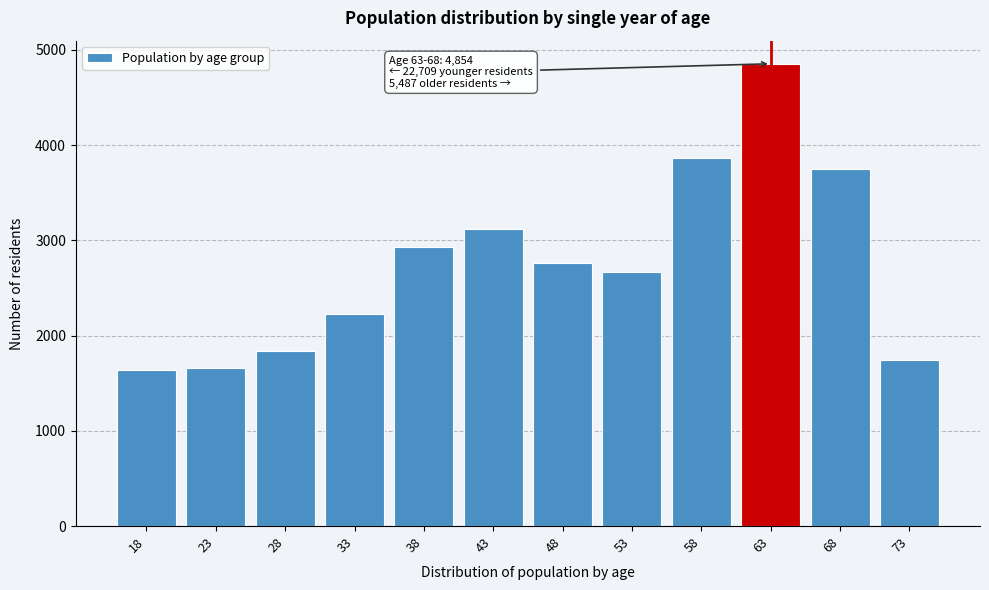

Reading right to left, what are all the values shown in this chart?

1740	3747	4854	3863	2664	2760	3121	2928	2229	1842	1663	1639